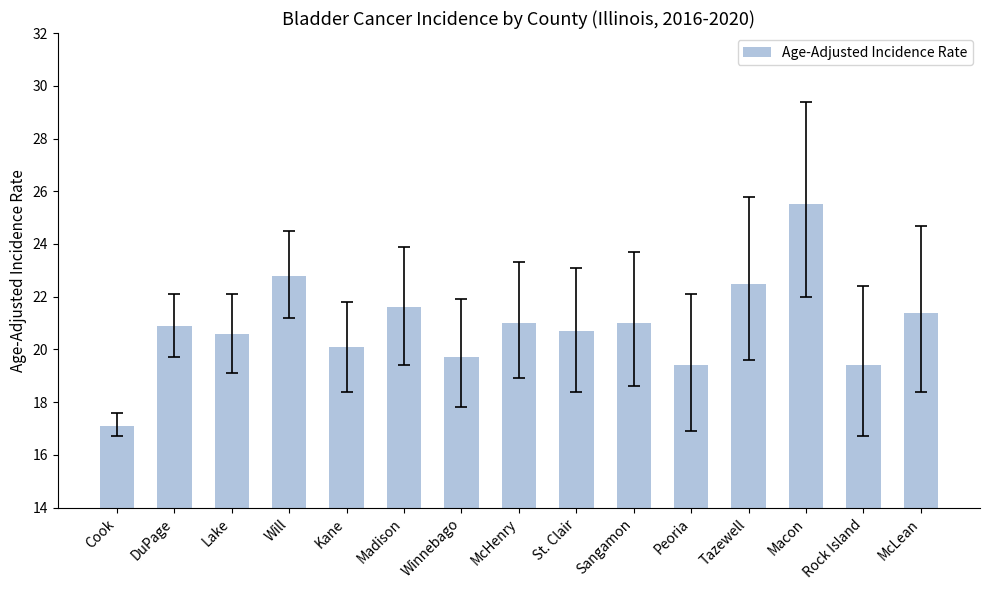

What is the difference between the second highest and second lowest values?

3.4